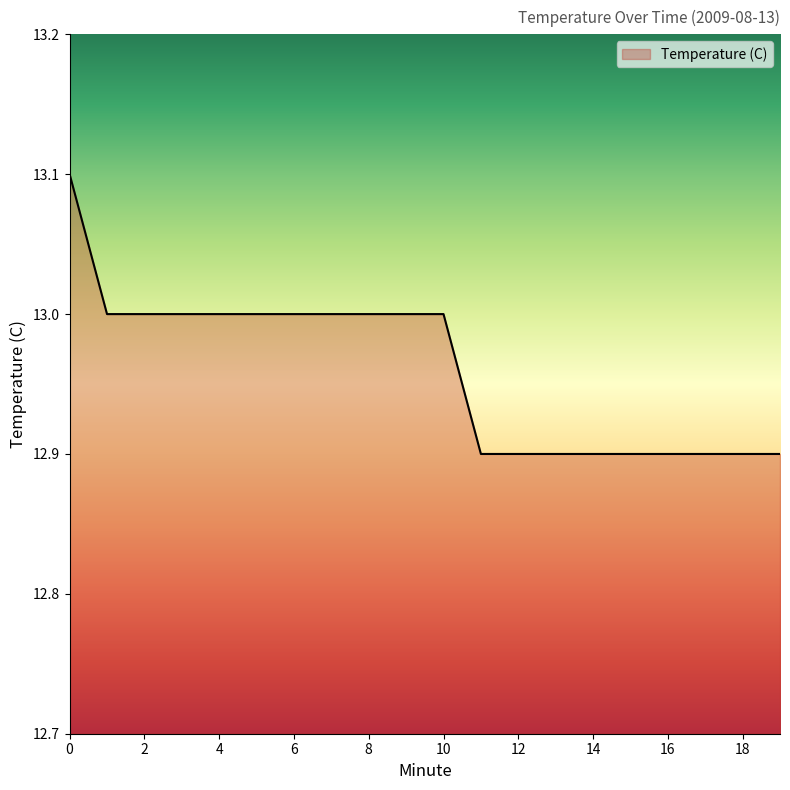

What is the smallest value displayed?

12.9